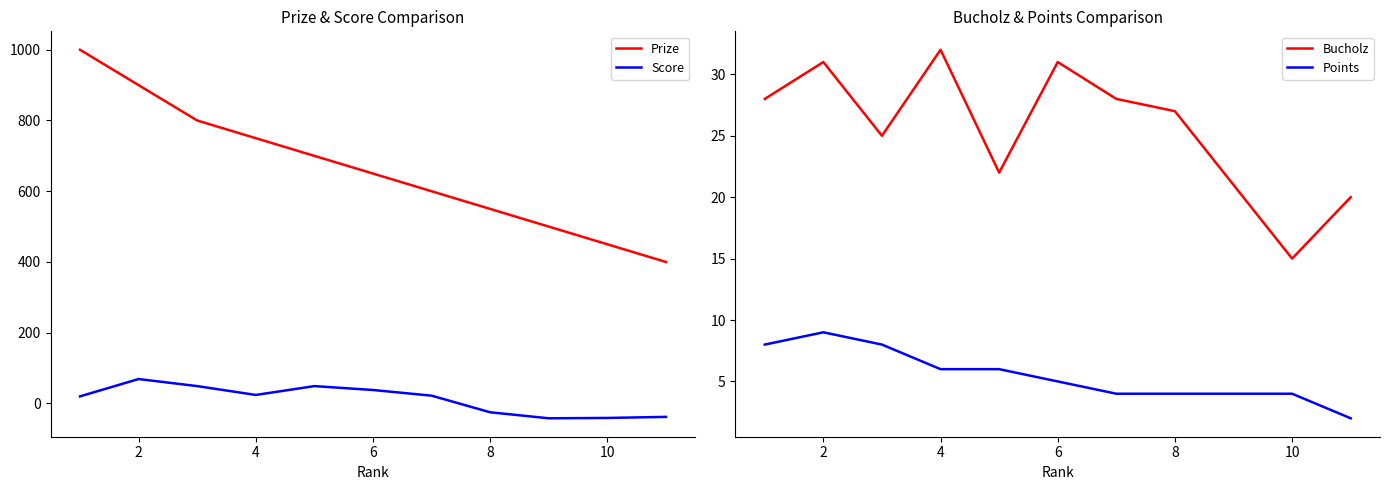

List the series in order of their peak value, lowest first.

Points, Bucholz, Score, Prize